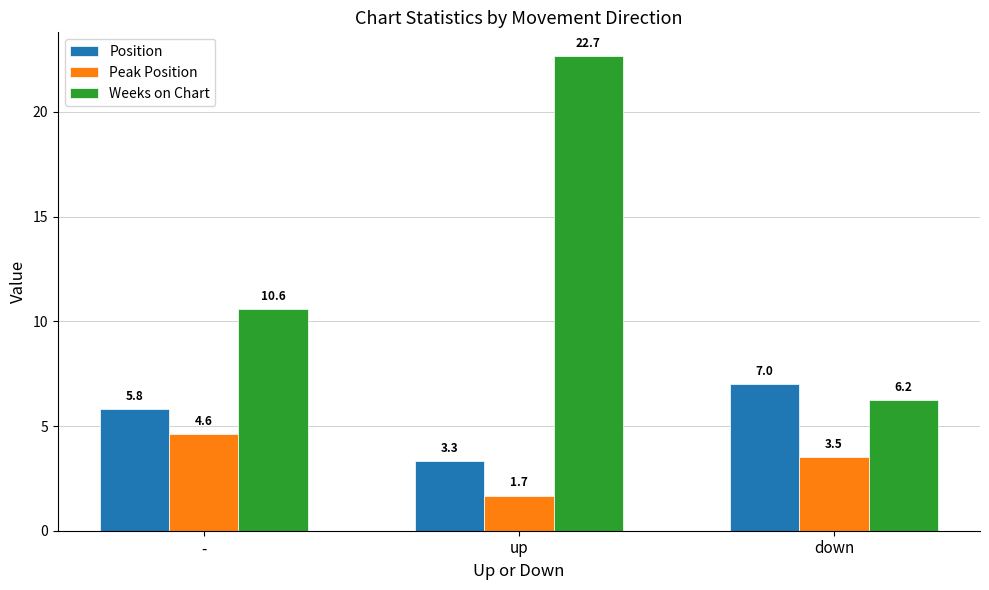

What is the difference between the maximum and minimum values in the Weeks on Chart series?

16.4